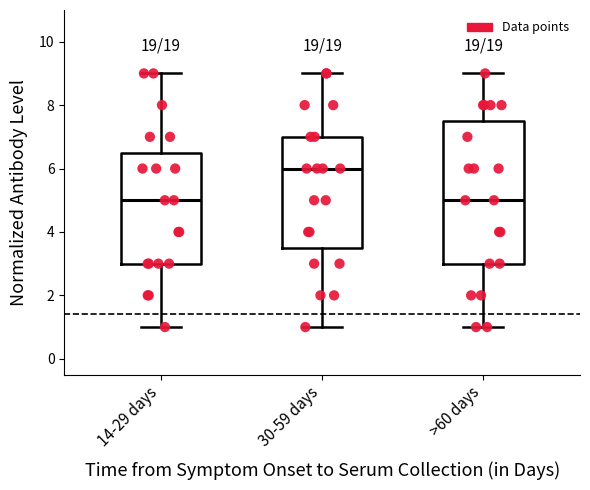

Which box is the tallest, from its lower edge to its upper edge?

>60 days